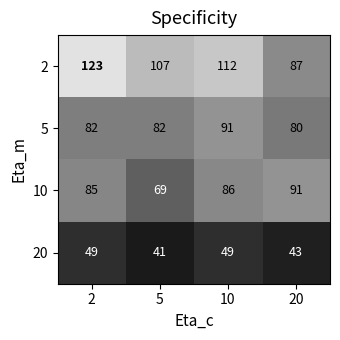

What is the average value of the 2 series?

107